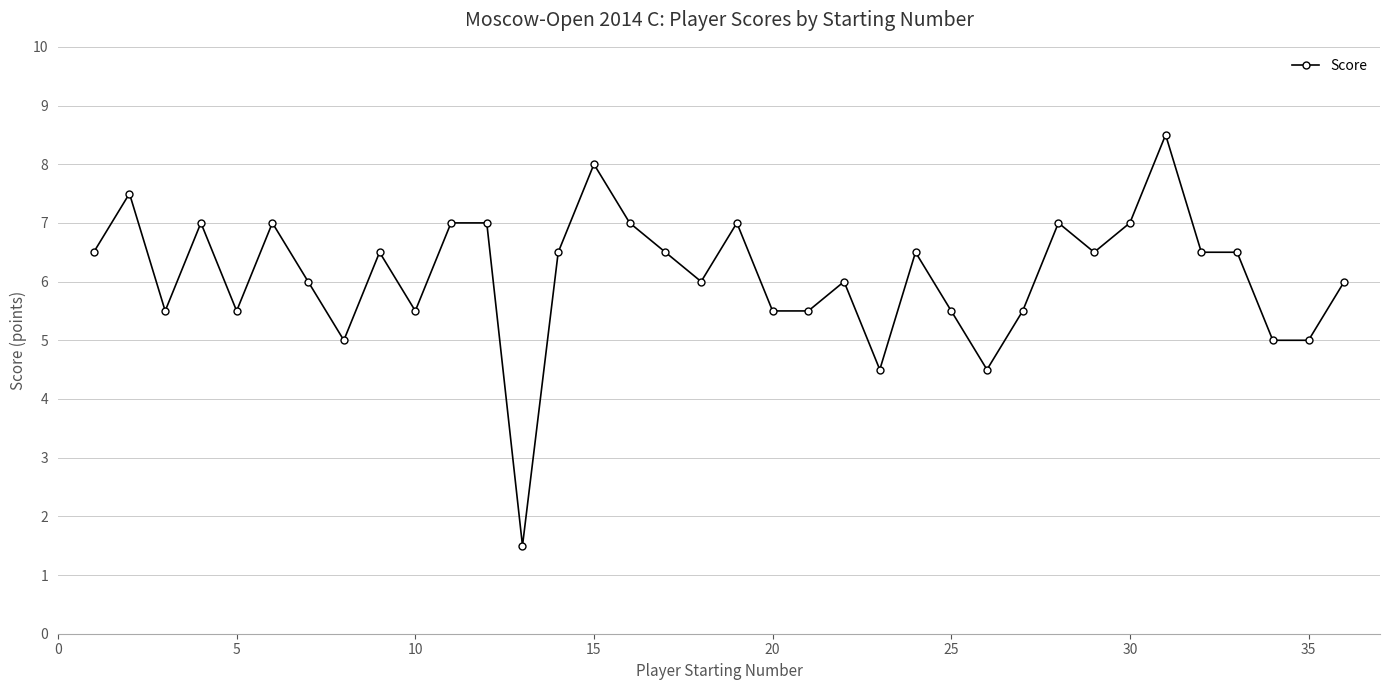

What is the sum of all values?

220.0